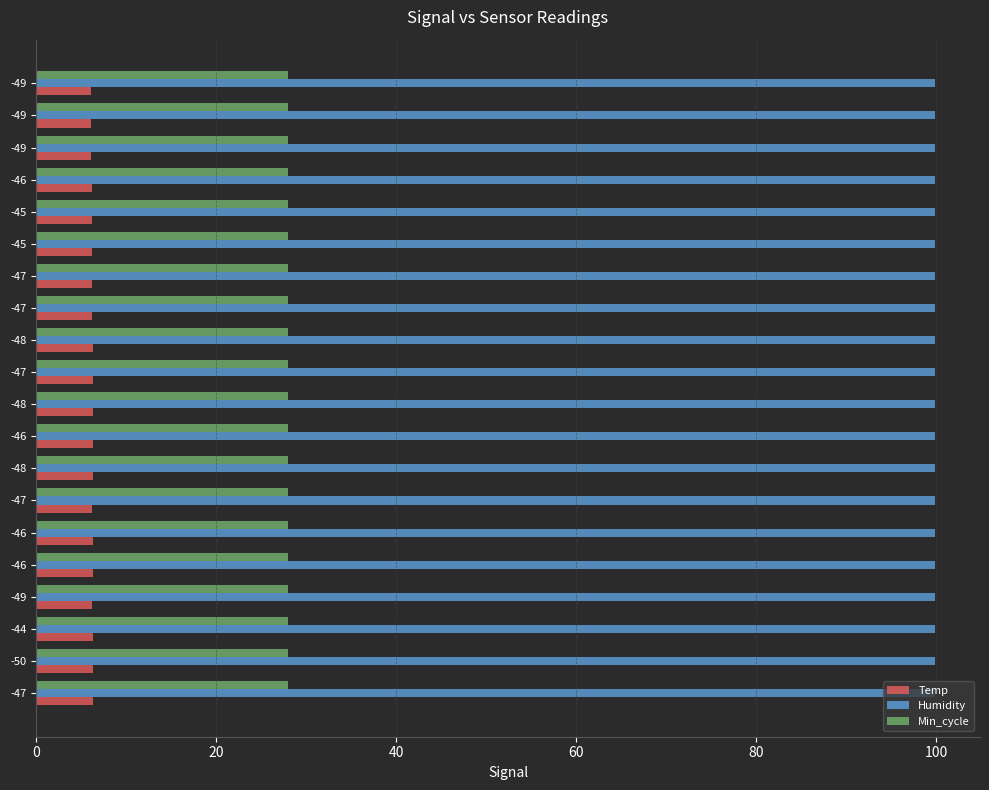

Count the number of categories in the chart.

20